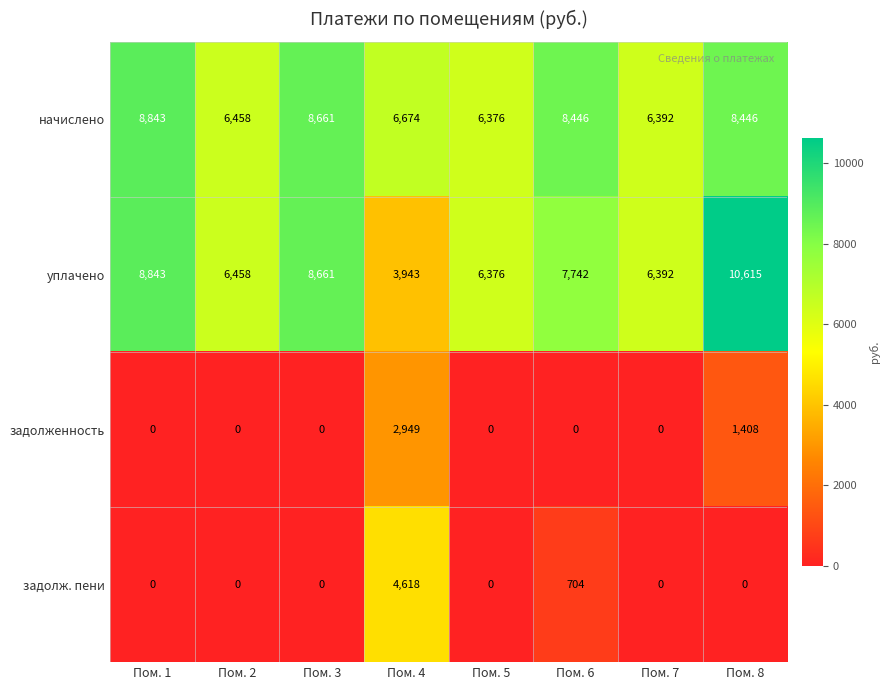

At Пом. 8, list the series in order from smallest to largest.

задолж. пени, задолженность, начислено, уплачено